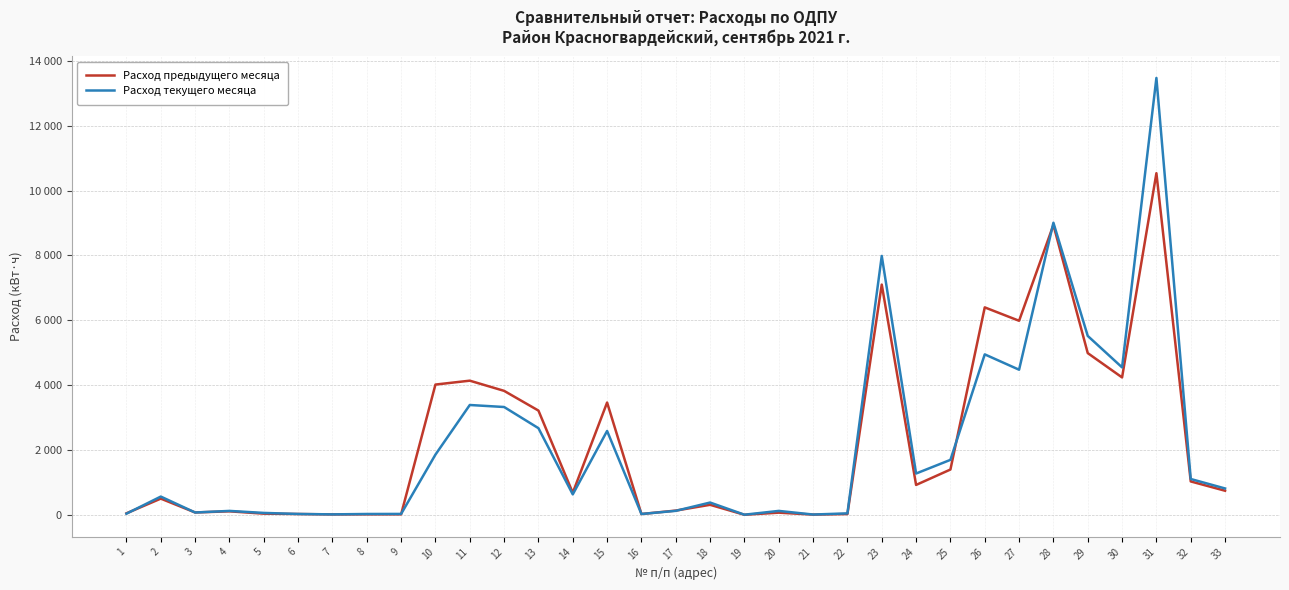

Is it true that Расход предыдущего месяца equals 5 at 19?

True